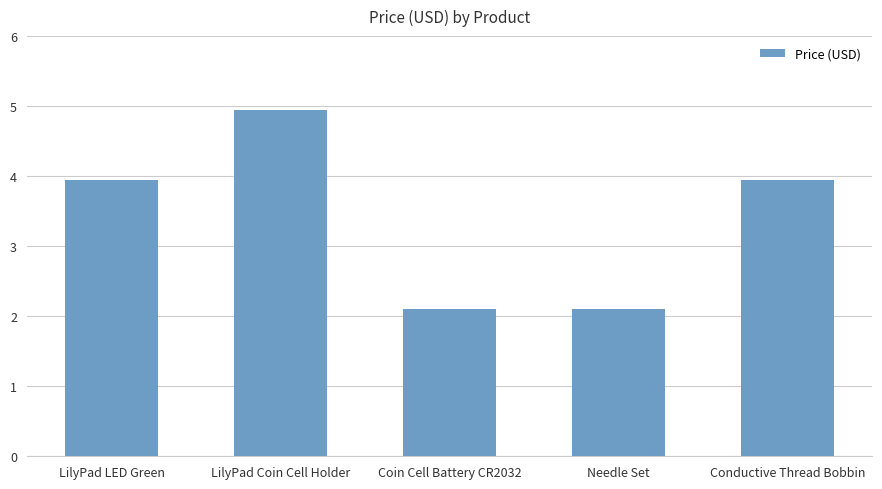

Count the number of data series in this chart.

1